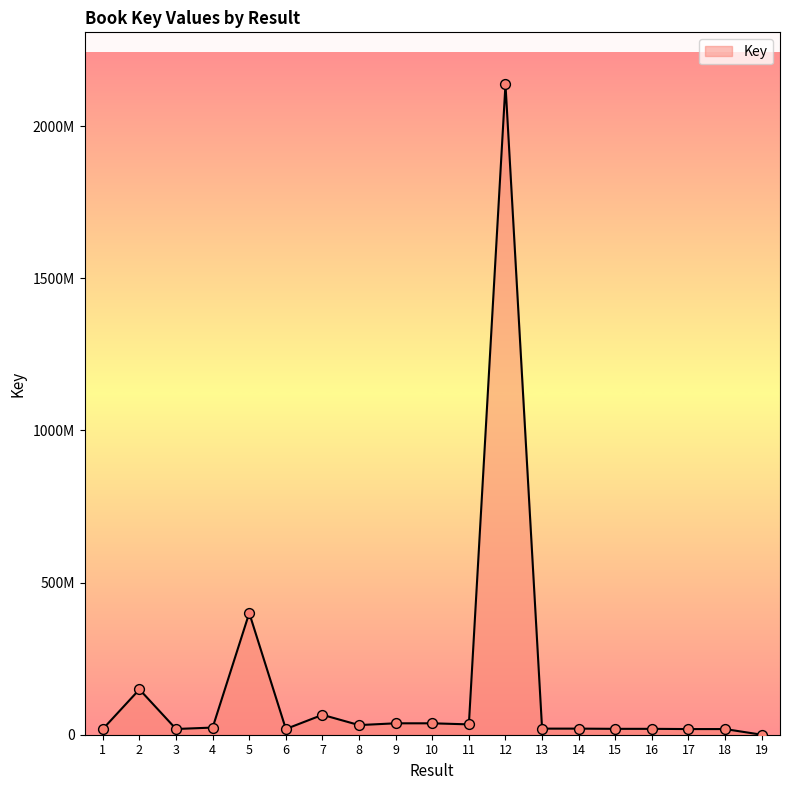

Between 12 and 16, which is larger?

12